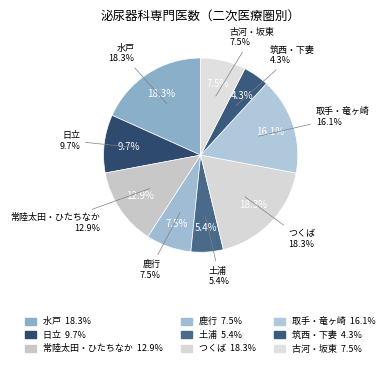

The 古河・坂東 slice represents 8% of the pie. True or false?

True